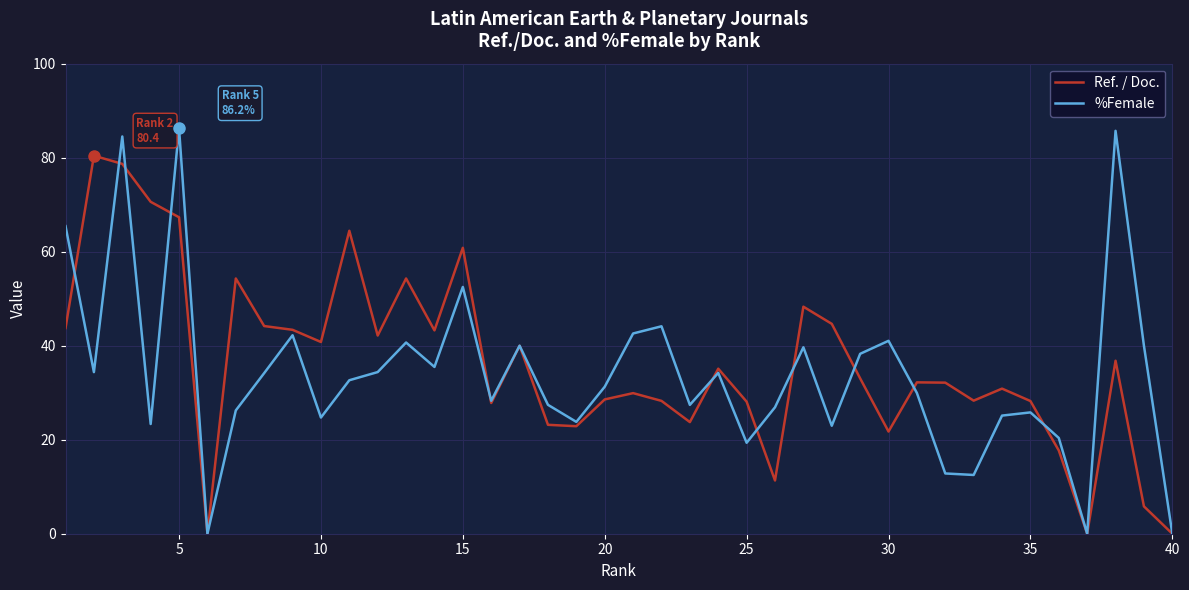

Which series has the largest range (max minus min)?

%Female